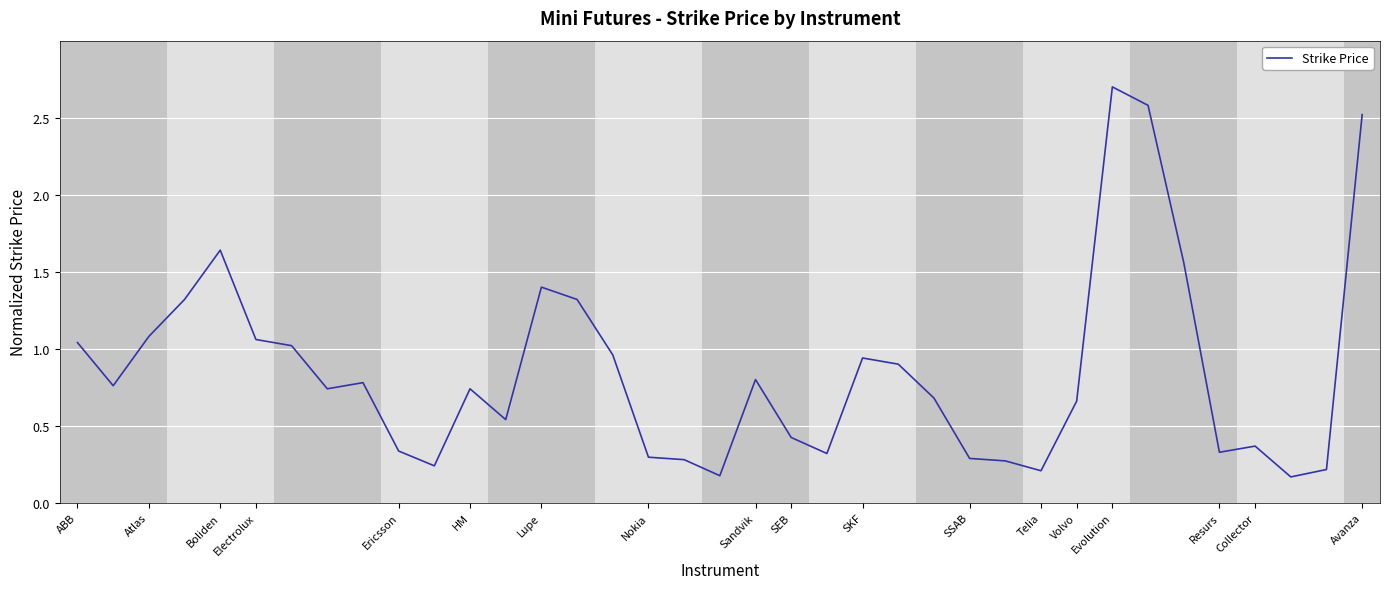

What is the maximum value shown in the chart?

2.7